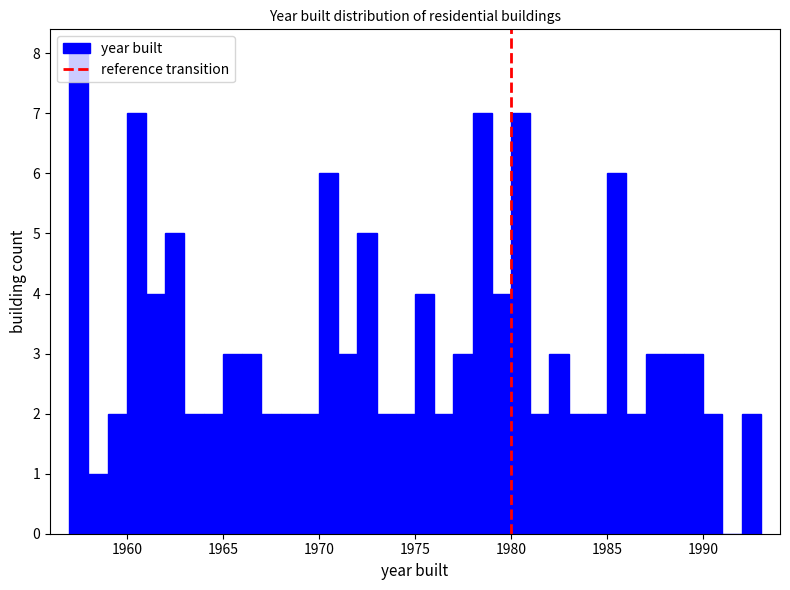

Around what value on the x-axis is the tallest bar? Give the approximate position of its centre, as read against the axis.

1957.5